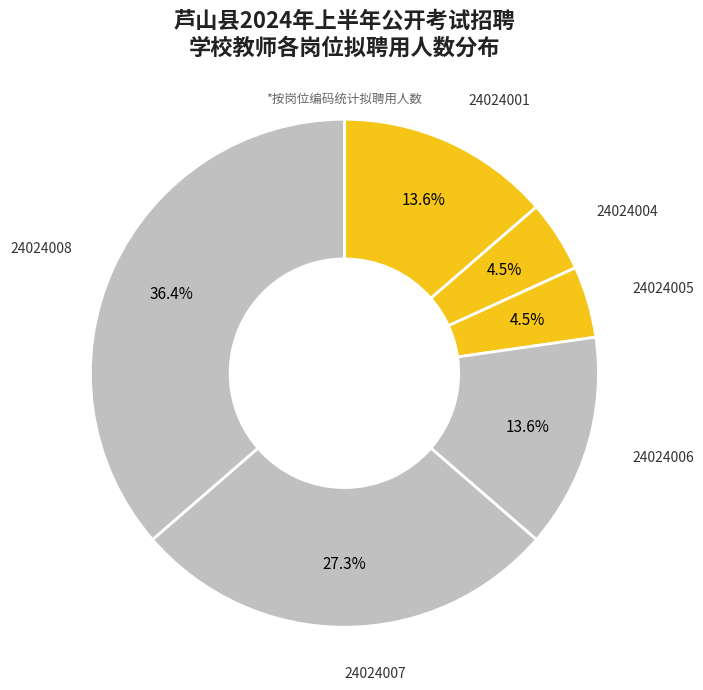

How much of the chart is everything except 24024001?

86.4%